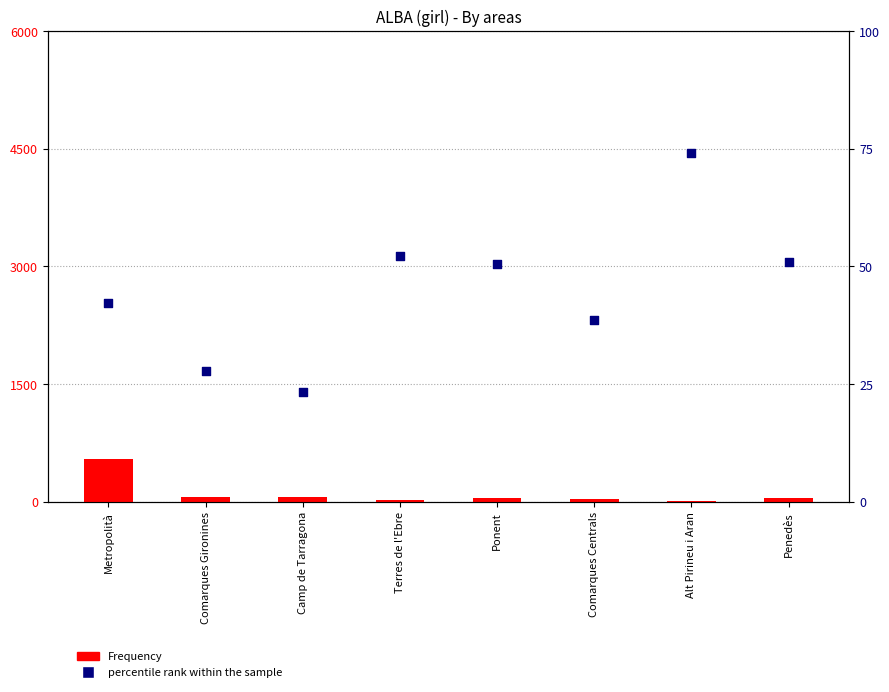

Which series contains the highest Y value?

Frequency